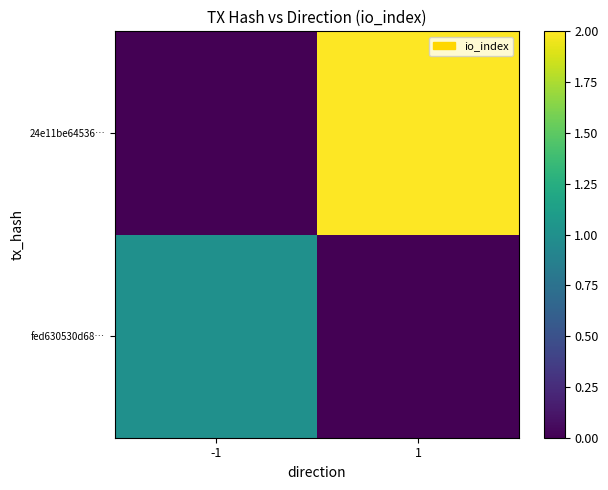

How many distinct data groups are displayed?

2